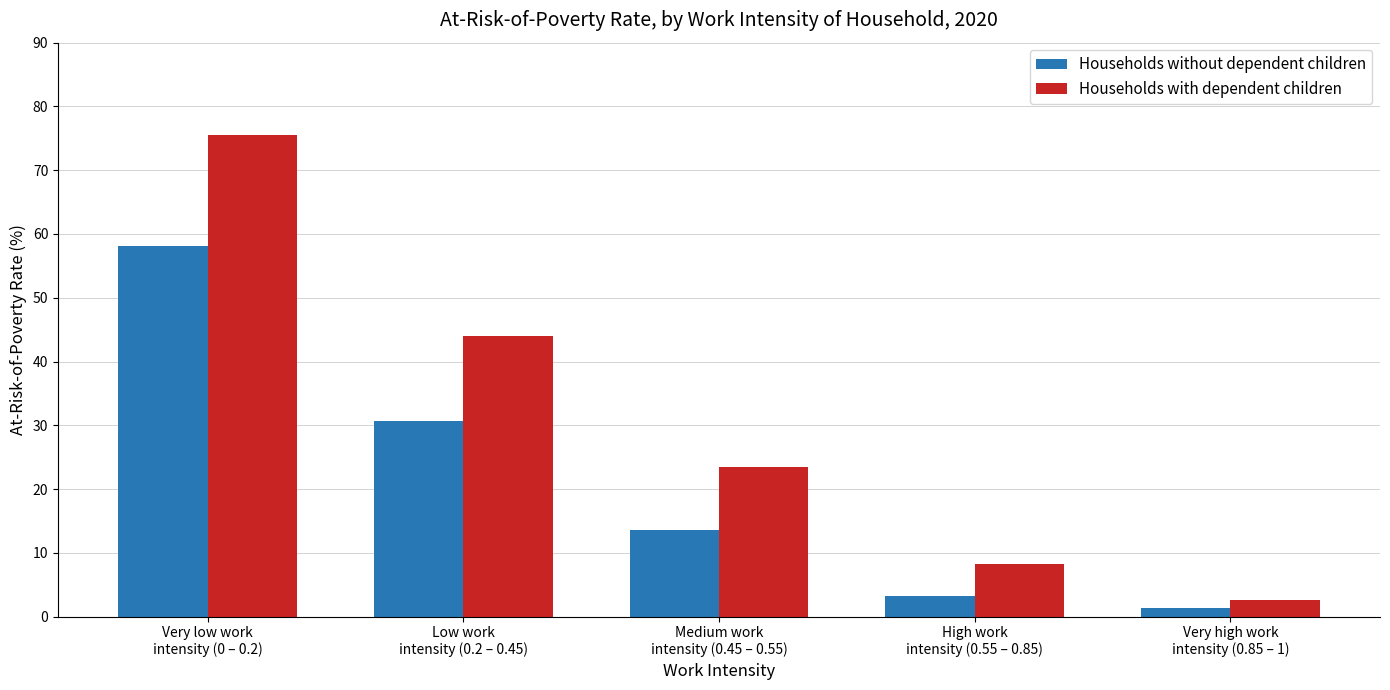

List the series in order of their overall mean, highest first.

Households with dependent children, Households without dependent children